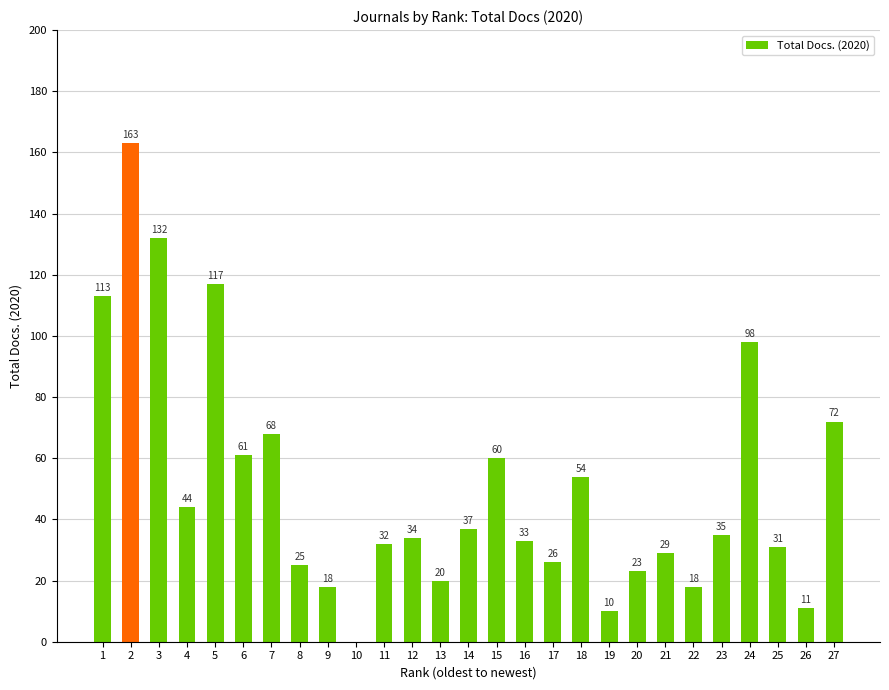

Reading left to right, extract all data points from this chart.

1=113	2=163	3=132	4=44	5=117	6=61	7=68	8=25	9=18	10=0	11=32	12=34	13=20	14=37	15=60	16=33	17=26	18=54	19=10	20=23	21=29	22=18	23=35	24=98	25=31	26=11	27=72